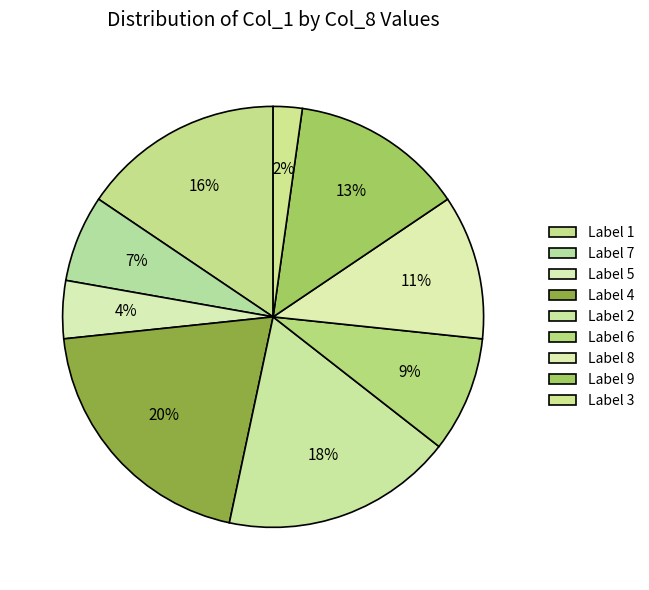

Count the number of slices in the pie.

9